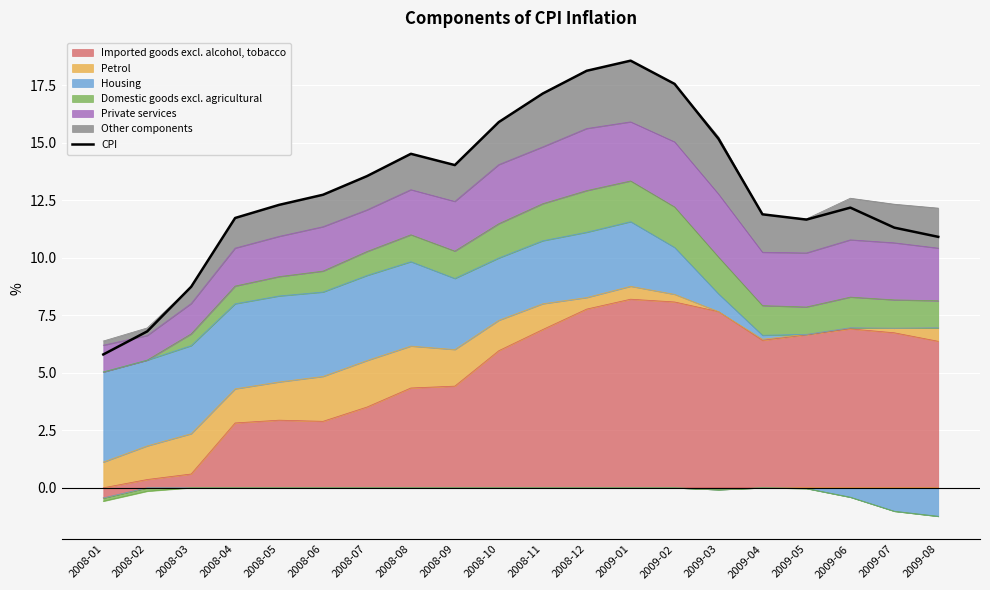

How many values are below 12?

8